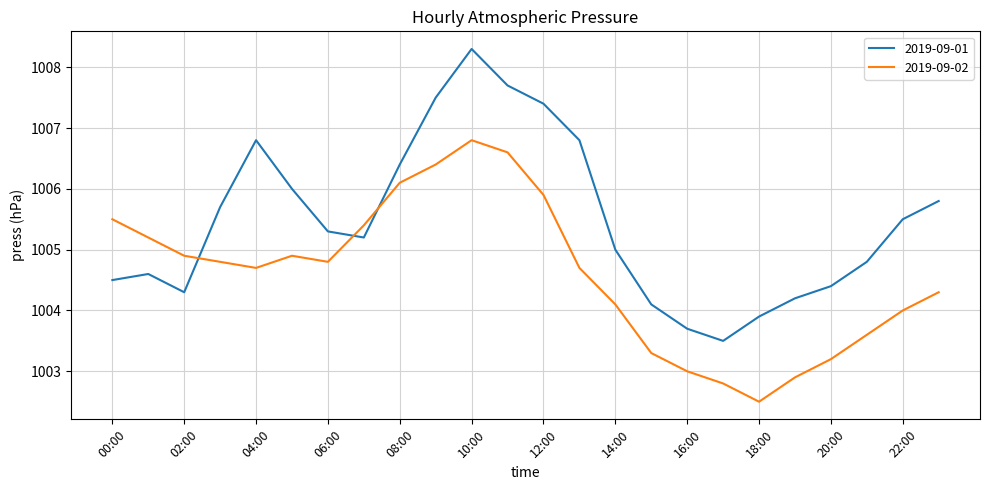

What is the sum of all 2019-09-02 values?

24110.4